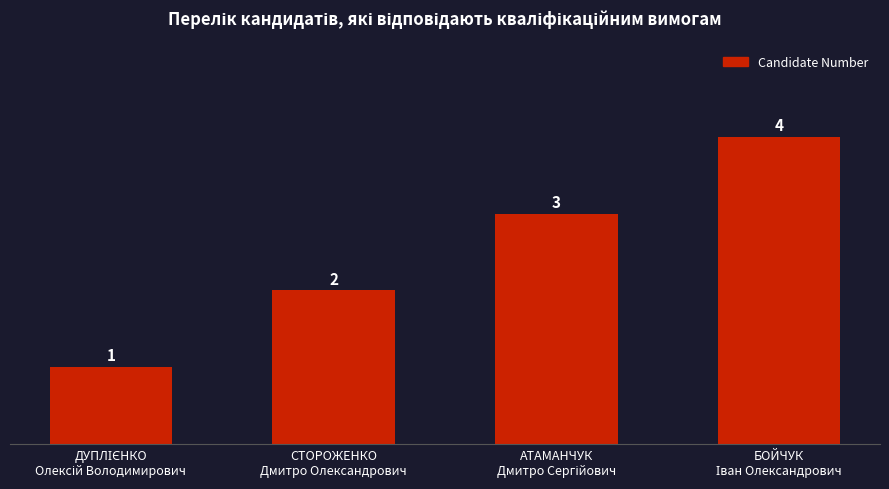

What is the value of the 3rd bar from the left?

3